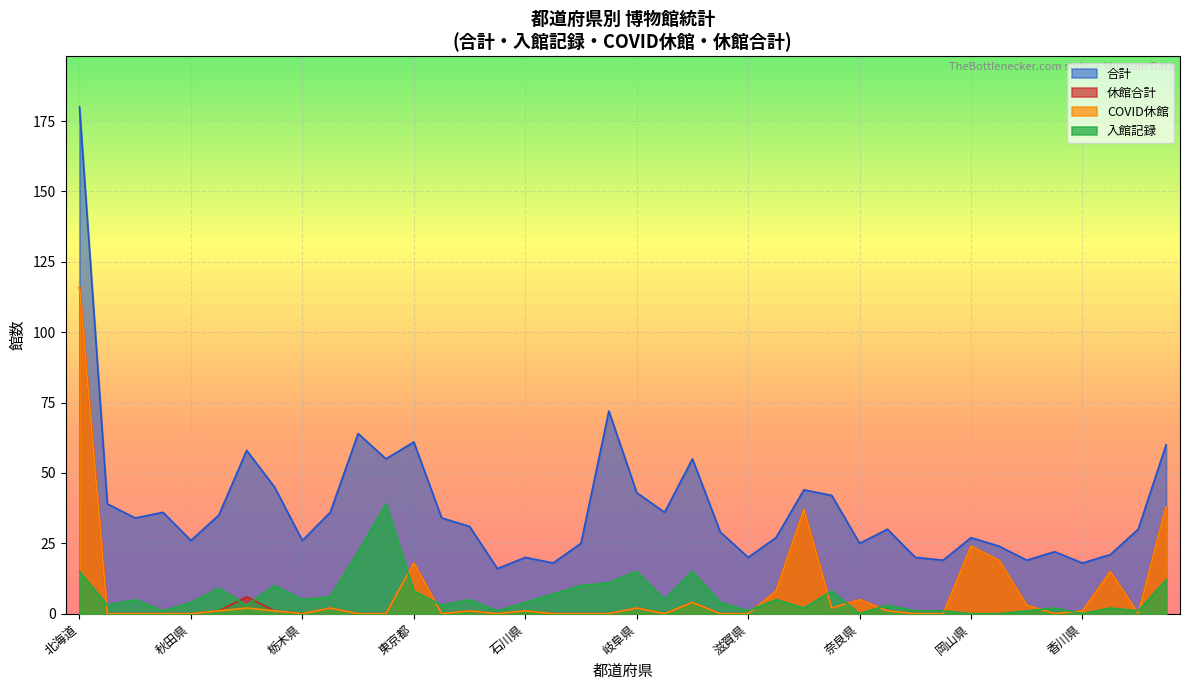

At how many categories does at least one series exceed 10?

40